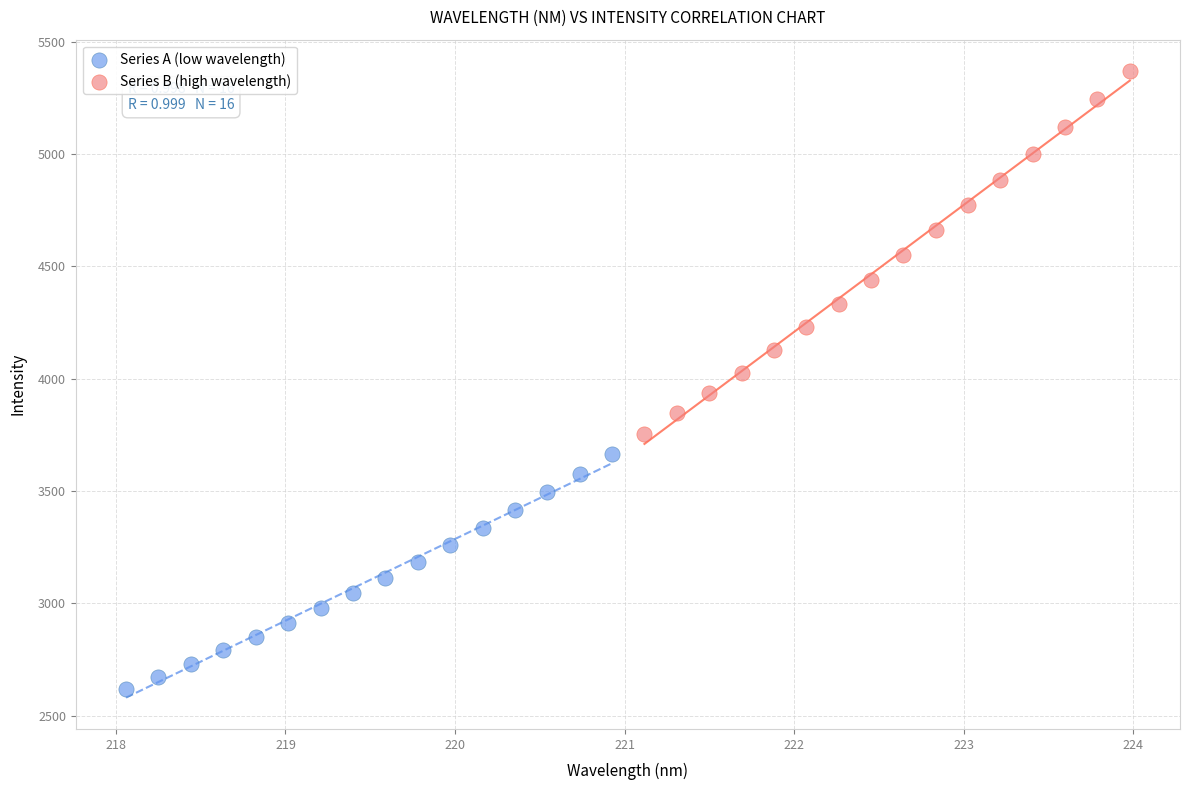

What are all the series names shown in the legend?

Series A (low wavelength), Series B (high wavelength)